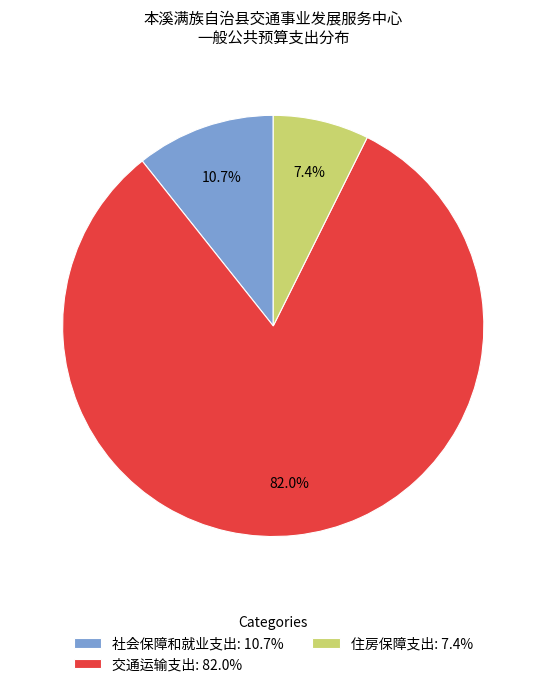

Count the number of slices in the pie.

3